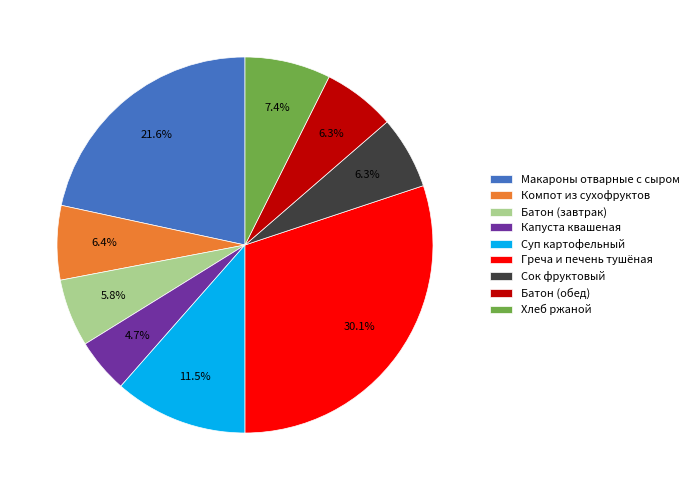

Between Батон (обед) and Греча и печень тушёная, which is larger?

Греча и печень тушёная